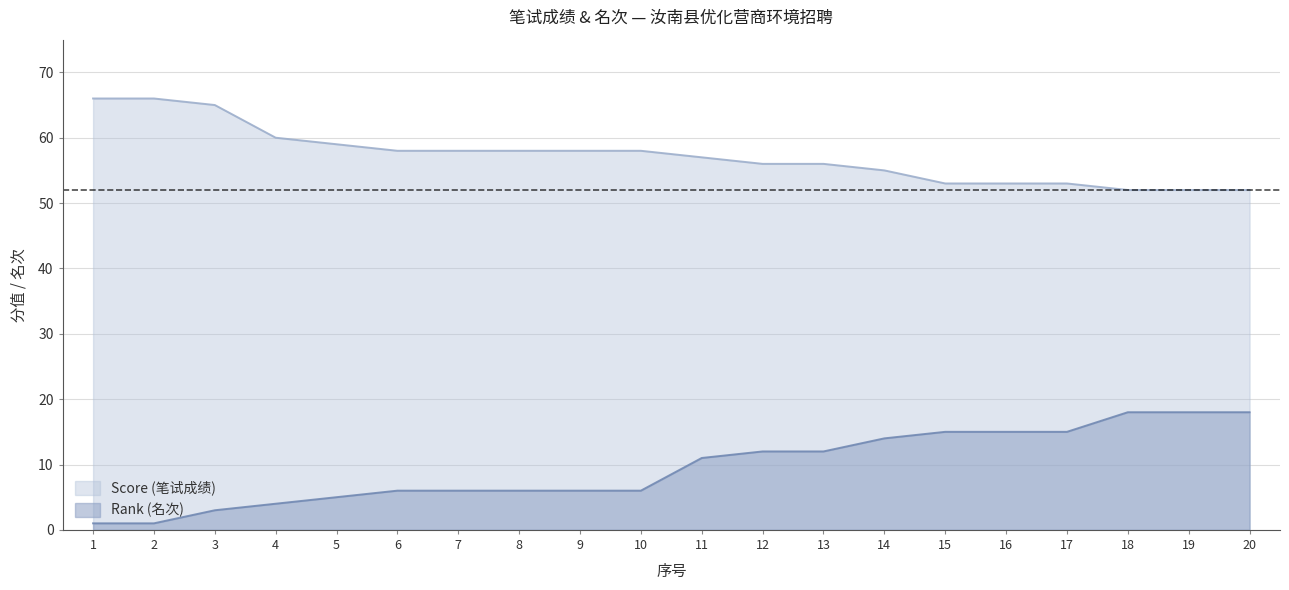

What is the difference between the maximum and minimum values in the Rank (名次) series?

17